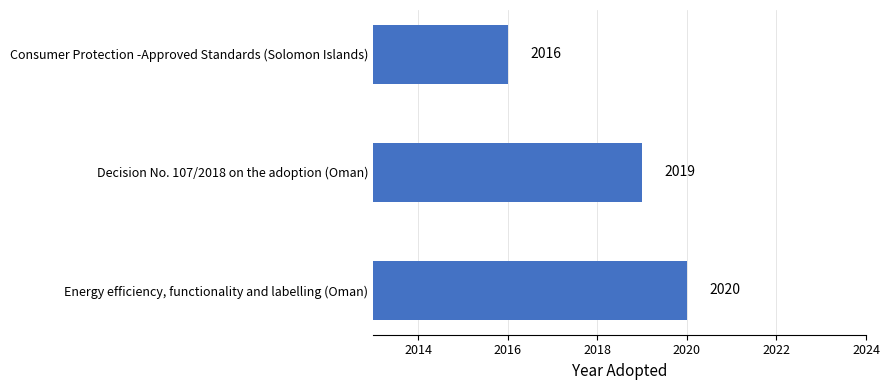

Which label corresponds to the largest value in the chart?

Energy efficiency, functionality and labelling (Oman)